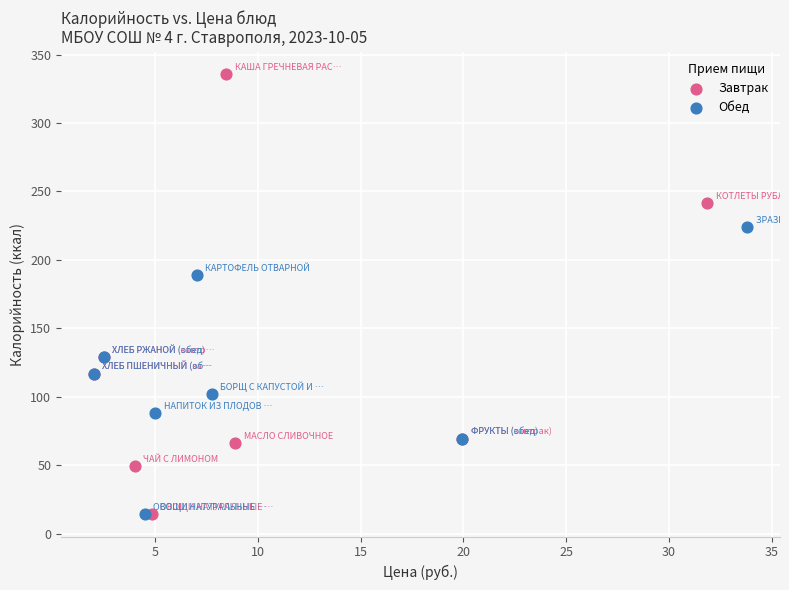

What are all the series names shown in the legend?

Завтрак, Обед